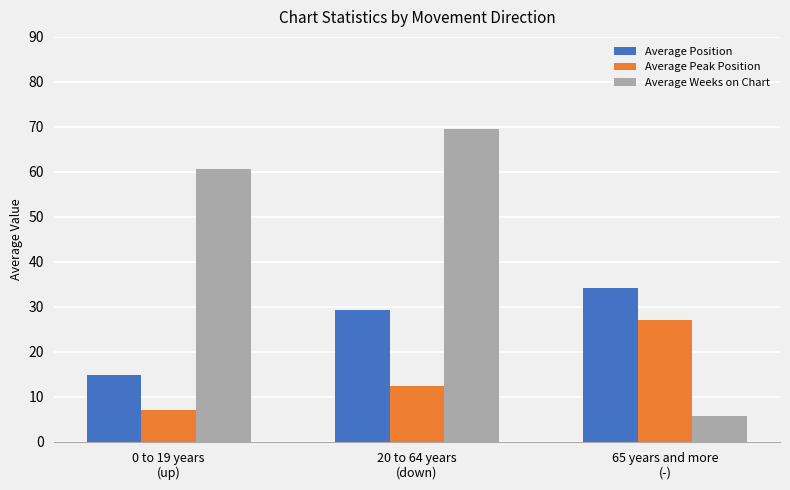

Count the number of categories in the chart.

3